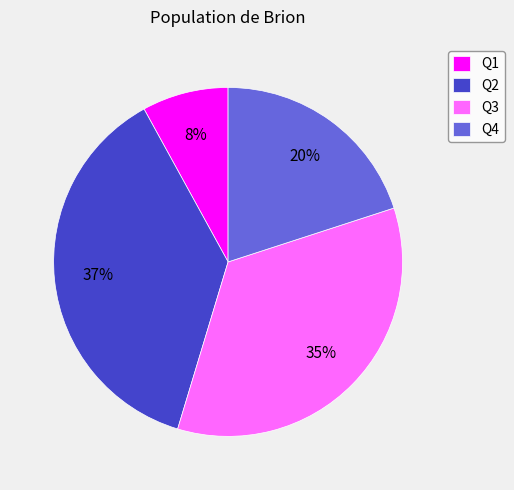

Is there any slice that represents more than half of the pie?

No